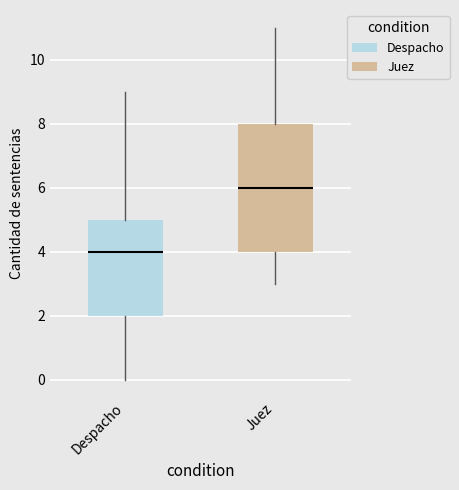

Which box has the lowest median line?

Despacho